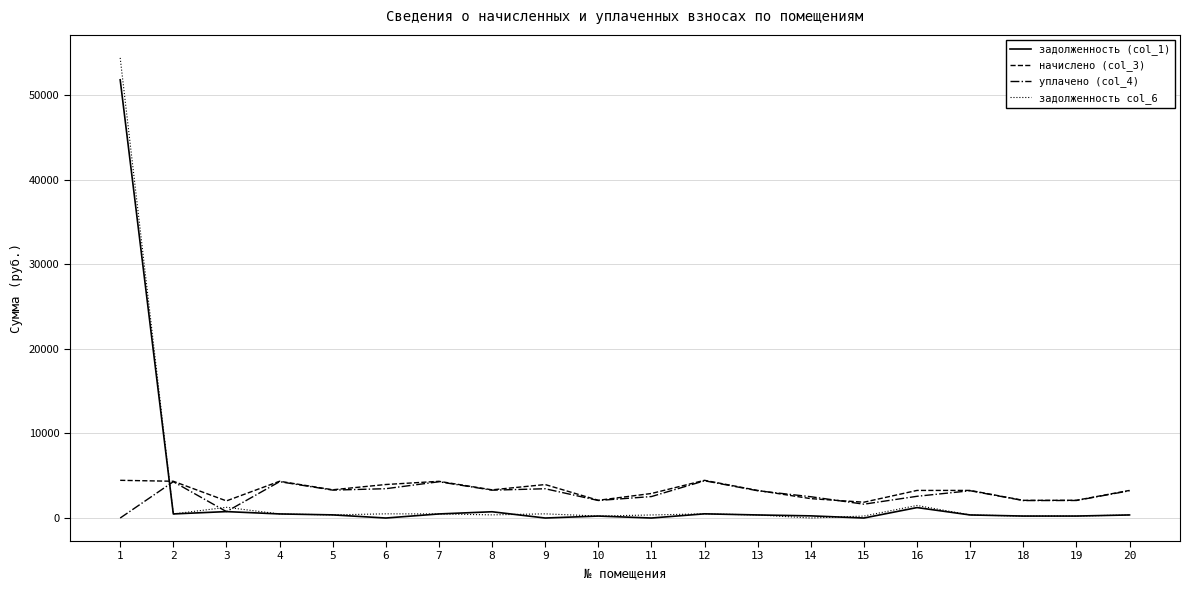

True or false: задолженность (col_1) and начислено (col_3) cross at least once.

True